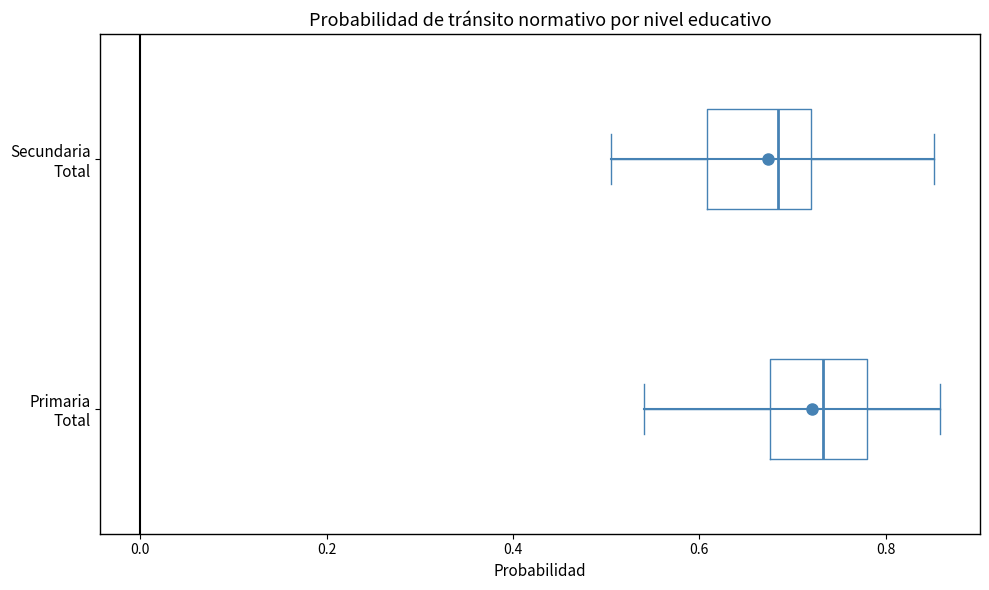

Reading bottom to top, read every box against the x-axis: the position of its median line, the range the box covers, and the ends of its whiskers. The values are not printed on the chart, so give them approximately, as read against the axis.

Primaria Total: median 0.74, box 0.68 to 0.78, whiskers 0.54 to 0.86
Secundaria Total: median 0.68, box 0.60 to 0.72, whiskers 0.50 to 0.86